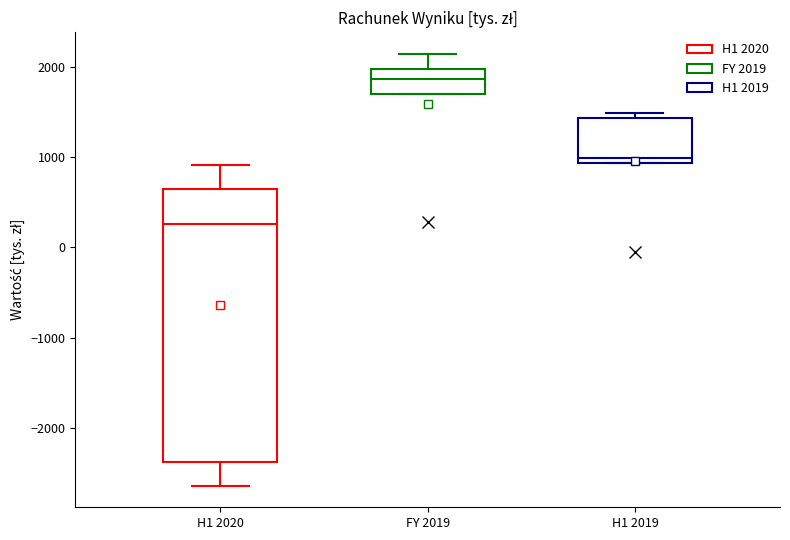

Reading left to right, transcribe this box plot: for each box, give where its median line is, the range the box spans, and where its two whiskers end, as read against the y-axis. The values are not printed on the chart, so give them approximately, as read against the axis.

H1 2020: median 300, box -2400 to 600, whiskers -2600 to 900
FY 2019: median 1900, box 1700 to 2000, whiskers 1700 to 2100
H1 2019: median 1000, box 900 to 1400, whiskers 900 to 1500